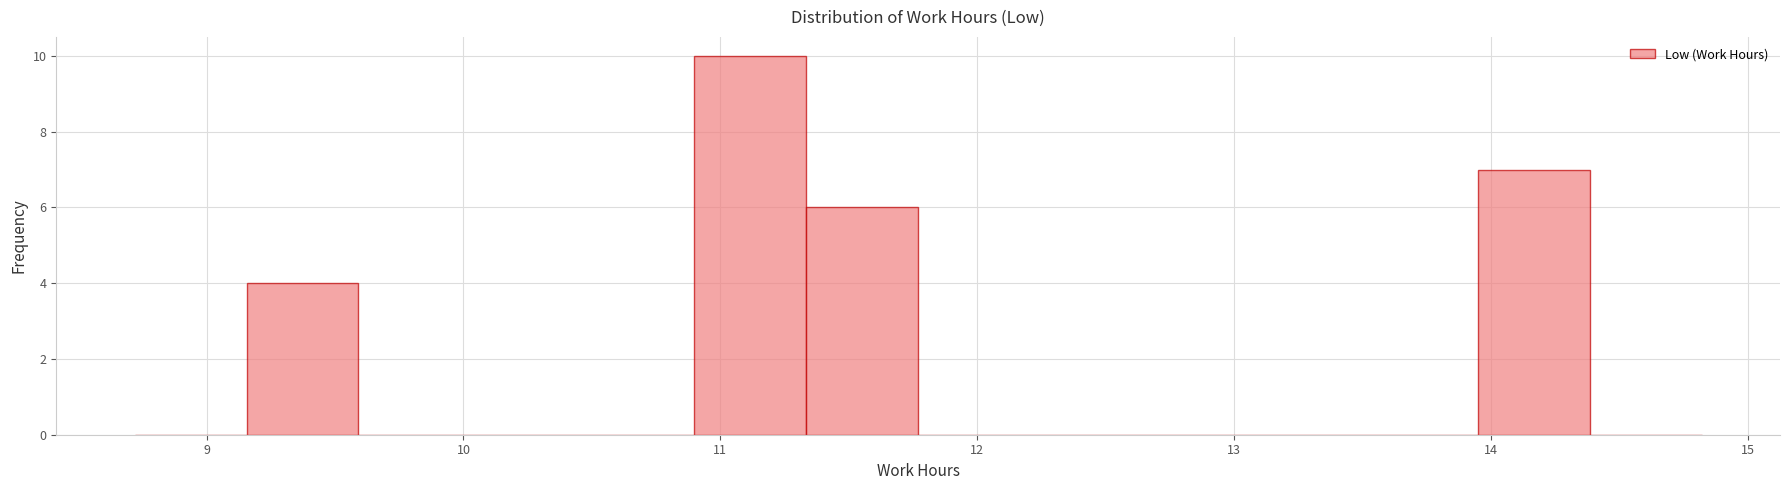

Over which range of the x-axis is the bar tallest?

10.9 to 11.3